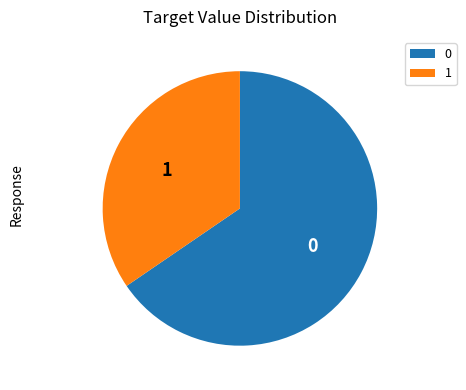

Is there any slice that represents more than half of the pie?

Yes